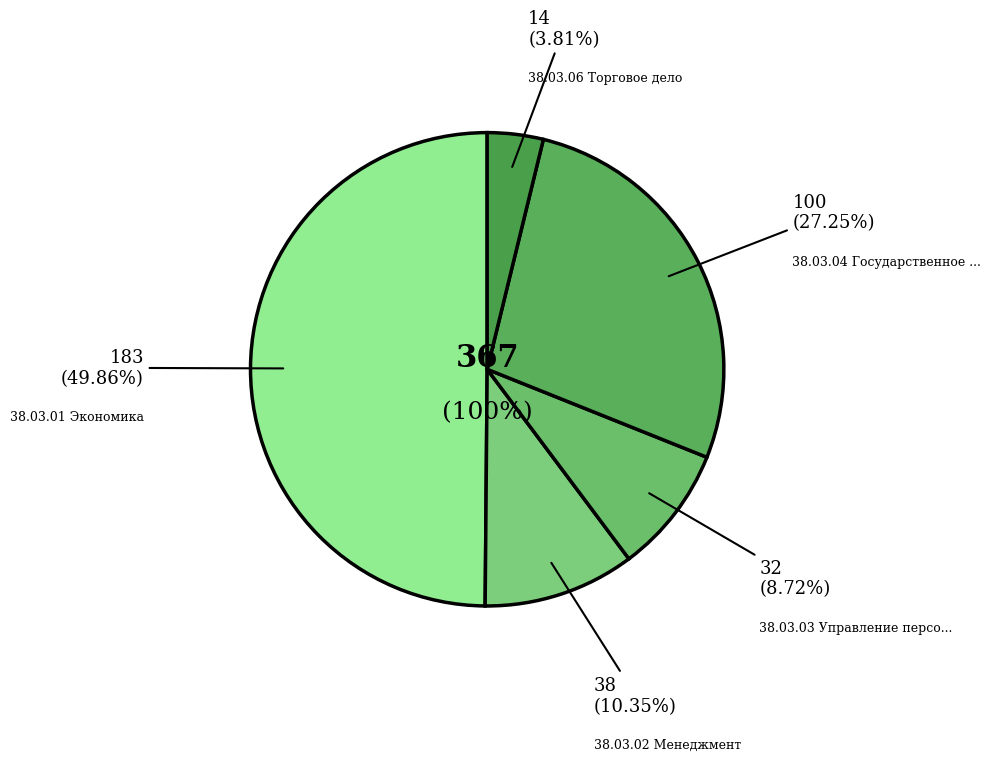

Does 38.03.01 Экономика account for over 50% of the chart?

No